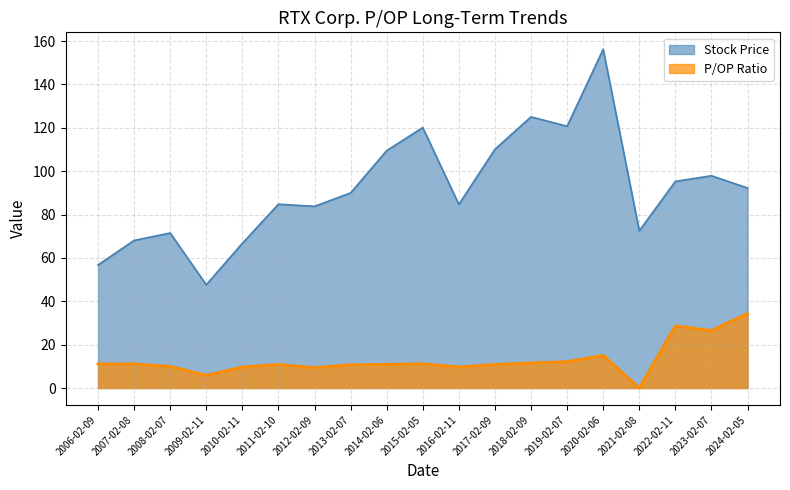

What is the average value of the Stock Price series?

92.3